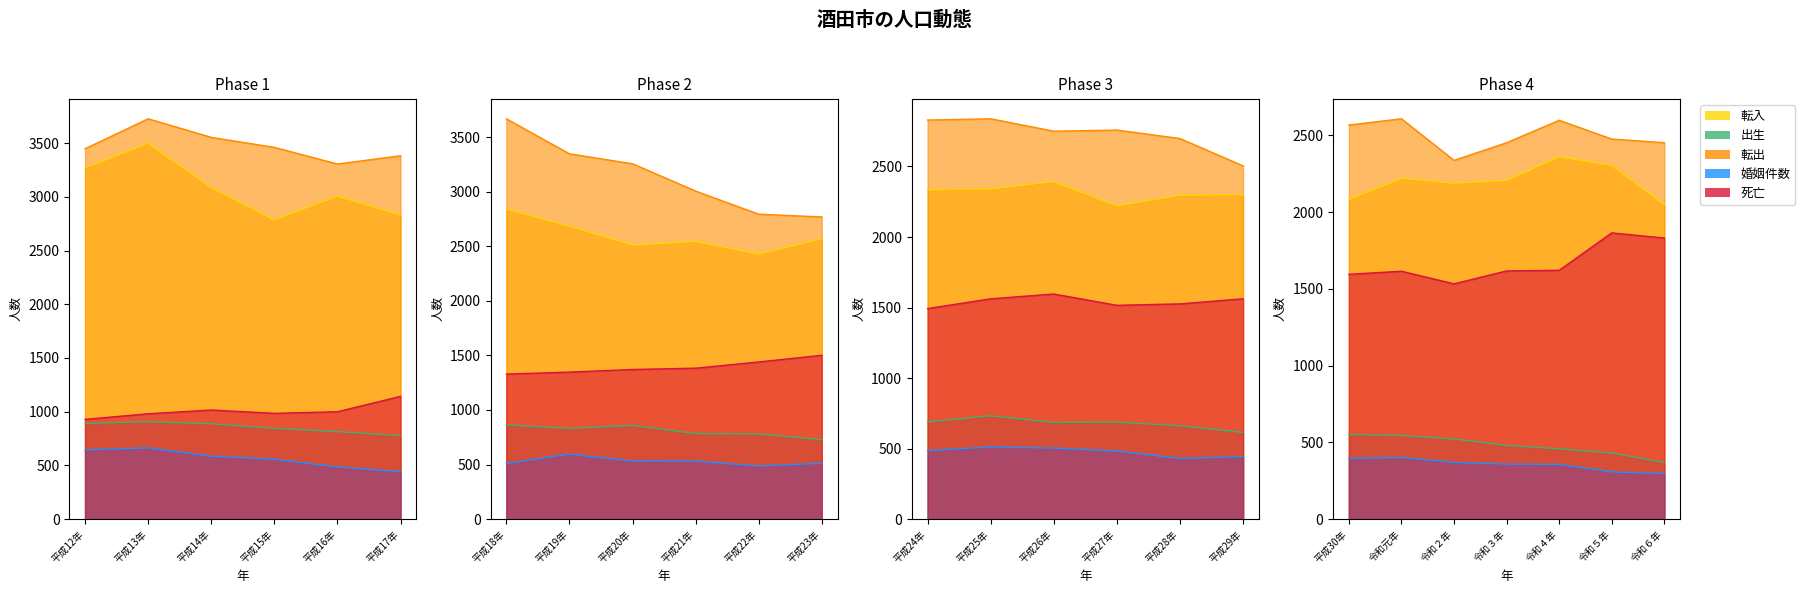

Which series has the largest range (max minus min)?

転入